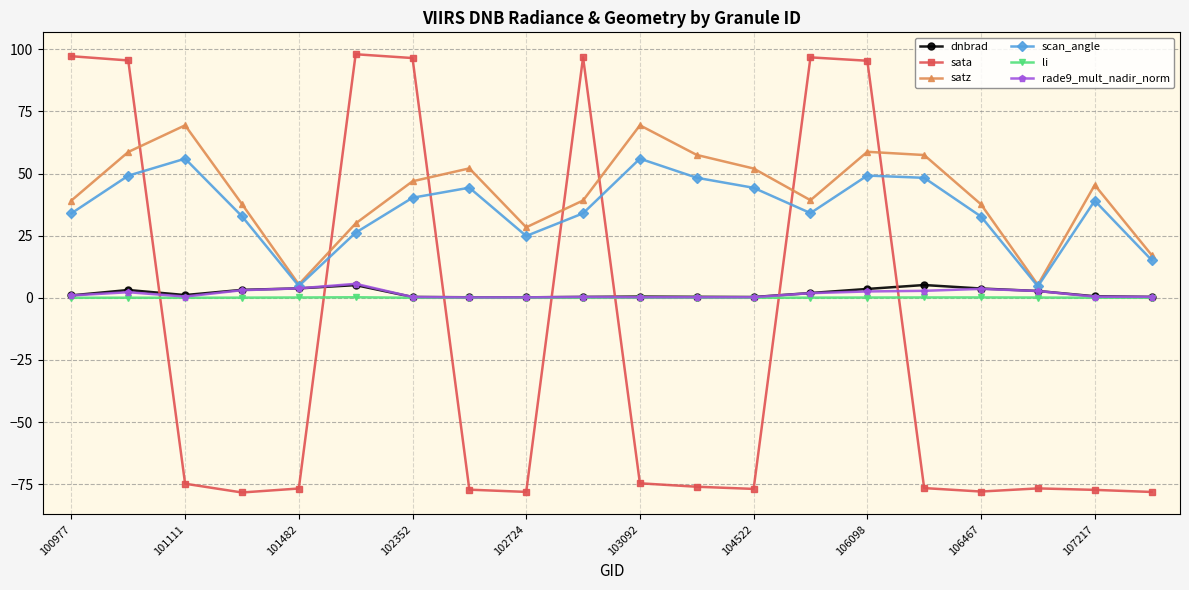

True or false: li and scan_angle intersect in this chart.

False